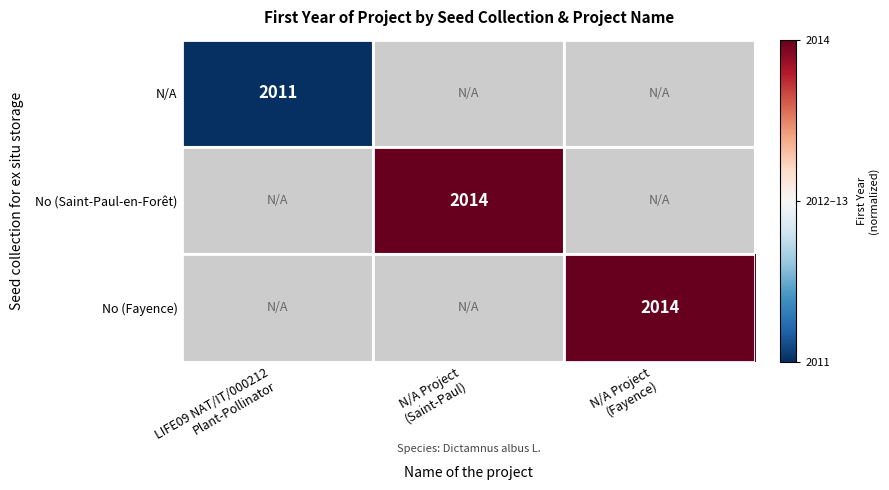

Is the value of N/A at N/A Project (Saint-Paul) greater than the value of No (Fayence) at LIFE09 NAT/IT/000212 Plant-Pollinator?

No